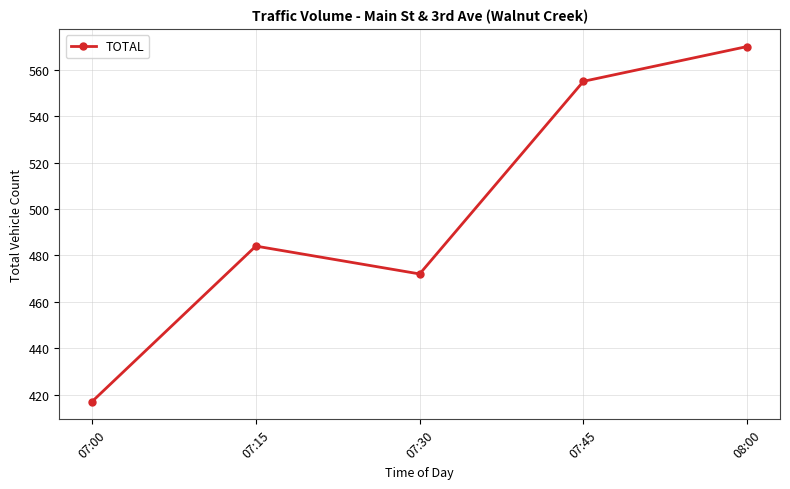

What is the sum of all values?

2498